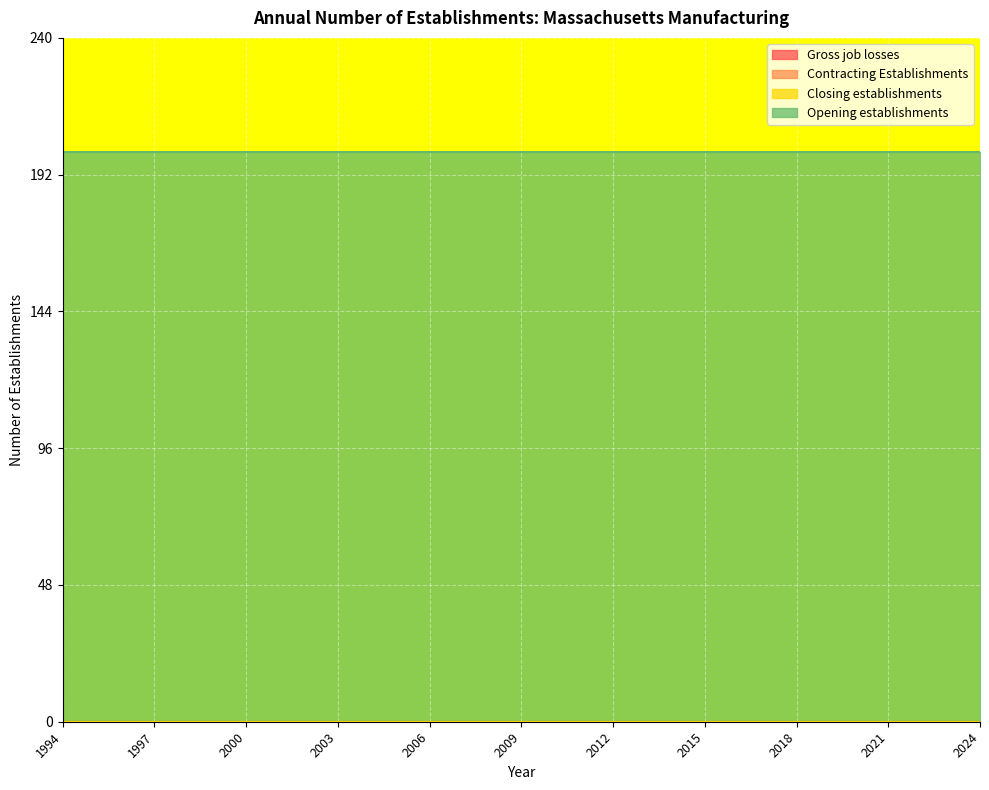

True or false: Closing establishments has more than 2 interior local peaks.

False